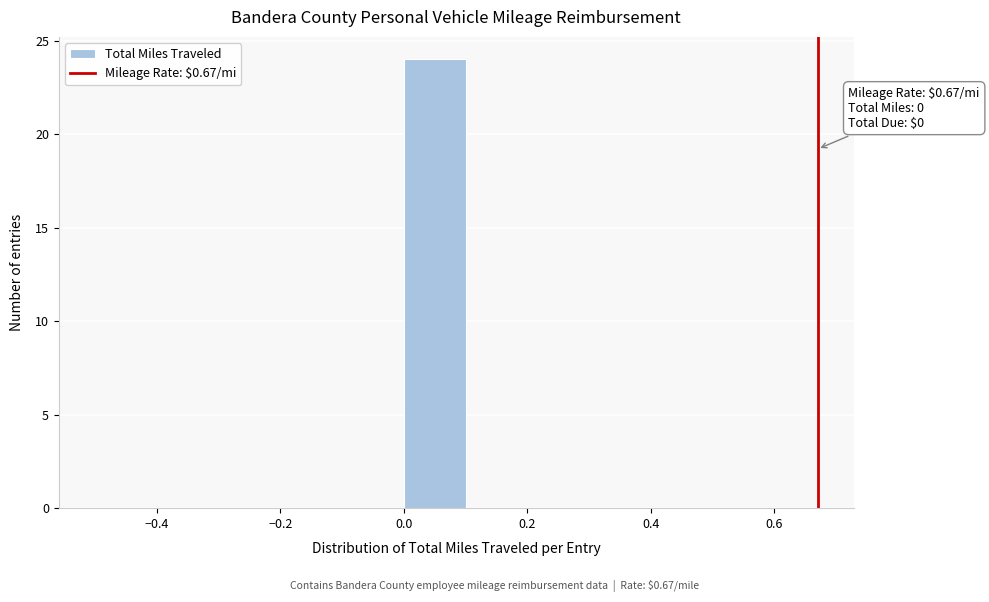

Which range on the x-axis has the tallest bar?

0.0 to 0.1